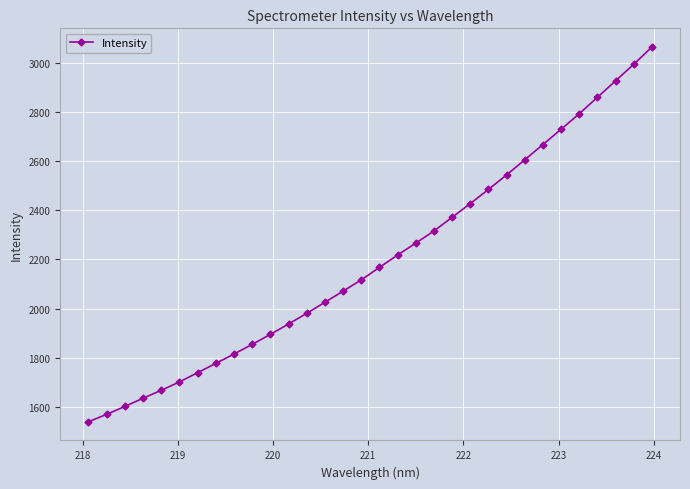

True or false: there are more than 2 points higher than both neighbors.

False